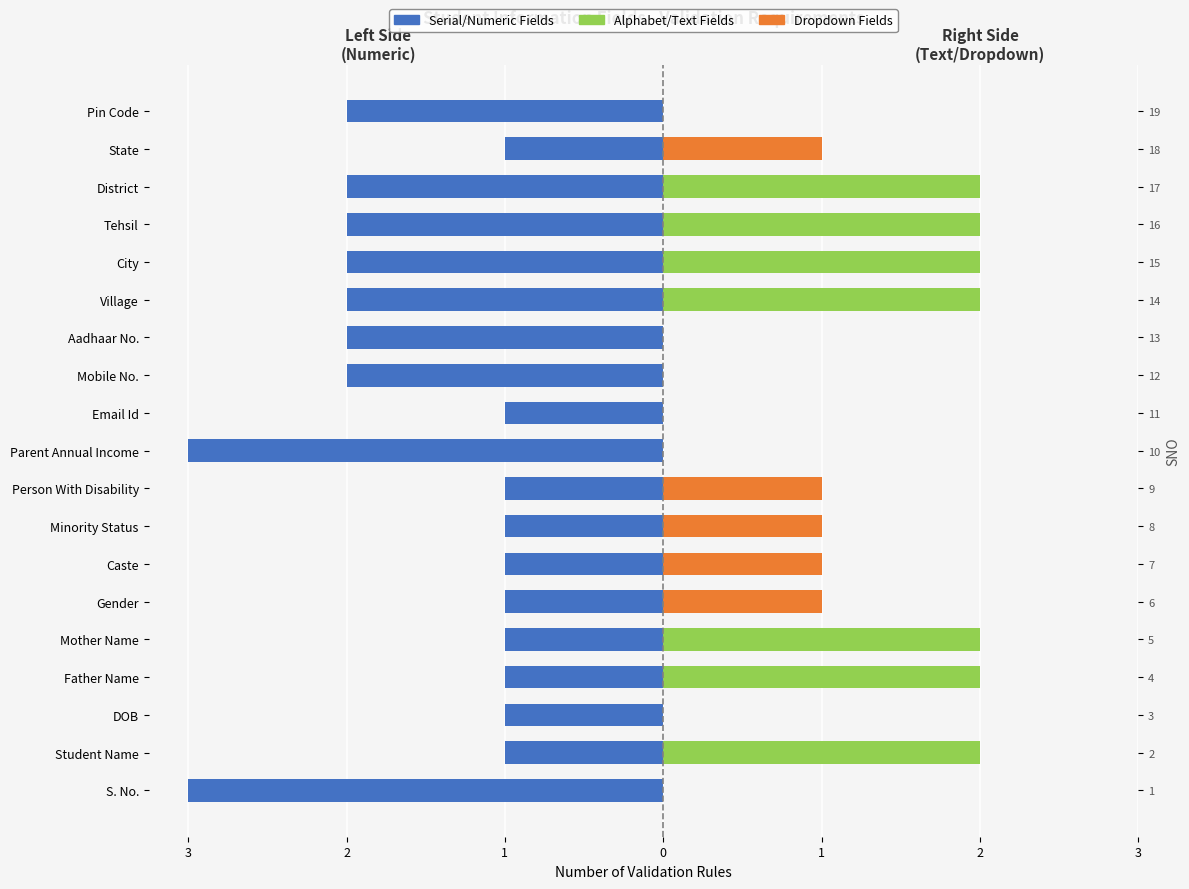

What is the label of the 2nd bar from the right?

State